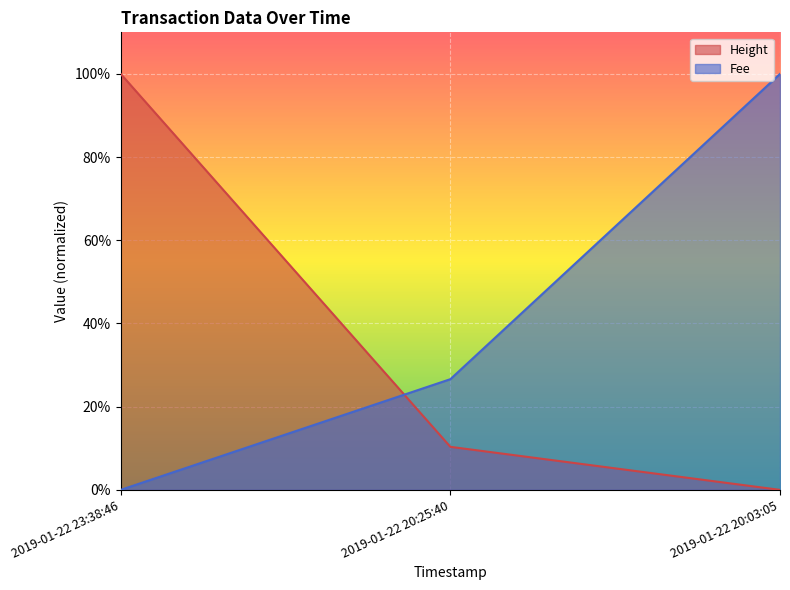

What is the difference between the Height values at 2019-01-22 20:25:40 and 2019-01-22 23:38:46?

0.9